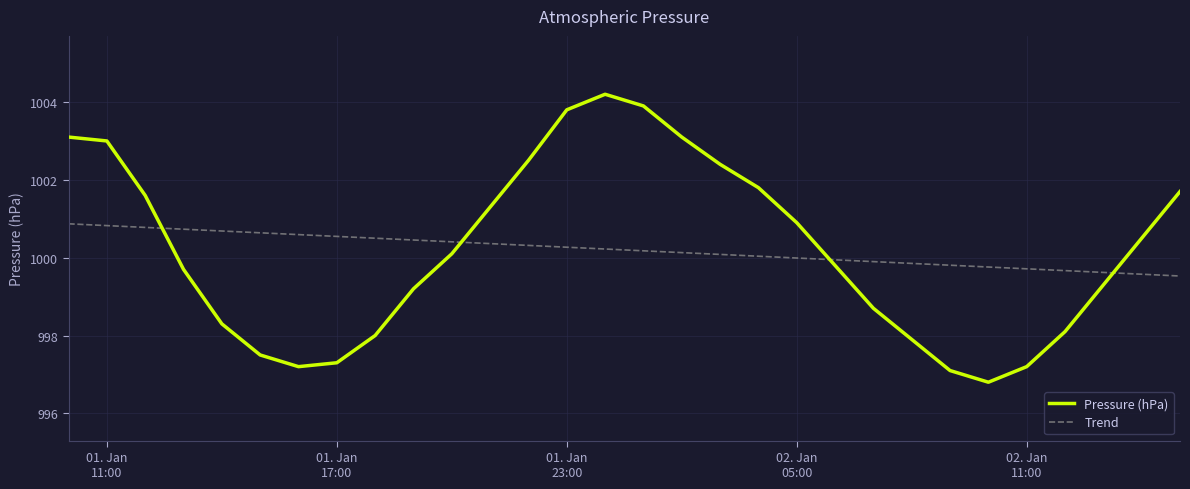

How many times do Pressure (hPa) and Trend cross each other?

4